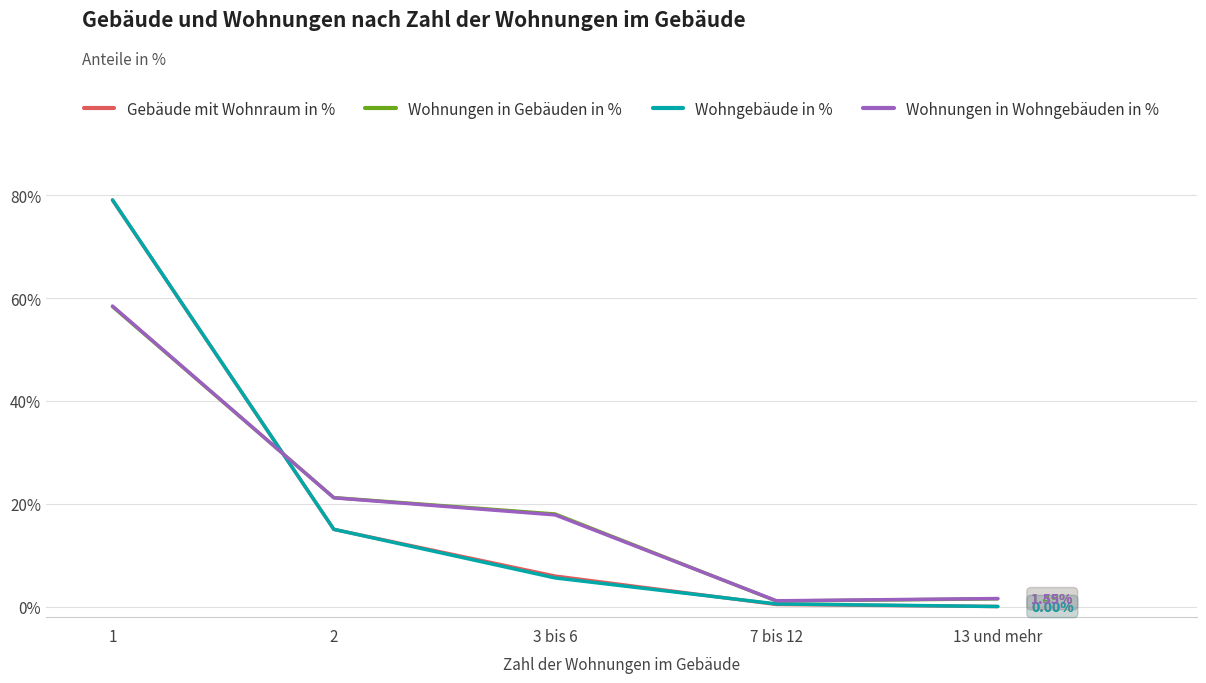

What are all the series names shown in the legend?

Gebäude mit Wohnraum in %, Wohnungen in Gebäuden in %, Wohngebäude in %, Wohnungen in Wohngebäuden in %